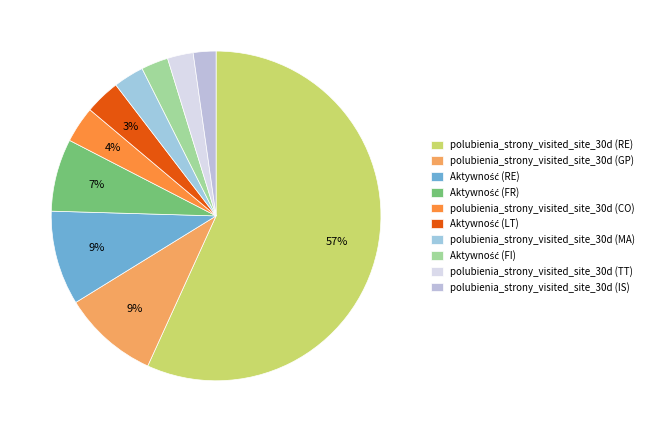

To the nearest percent, what is the combined percentage of Aktywność (FR) and polubienia_strony_visited_site_30d (IS)?

9%